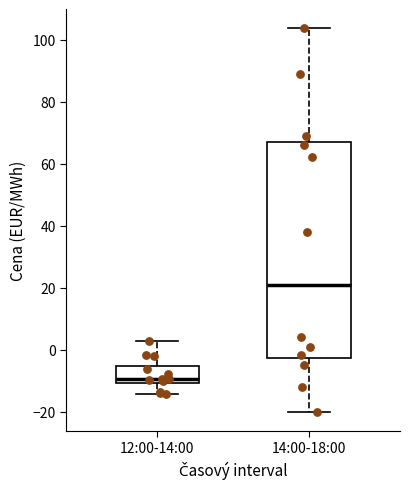

Which box has the lowest median line?

12:00-14:00